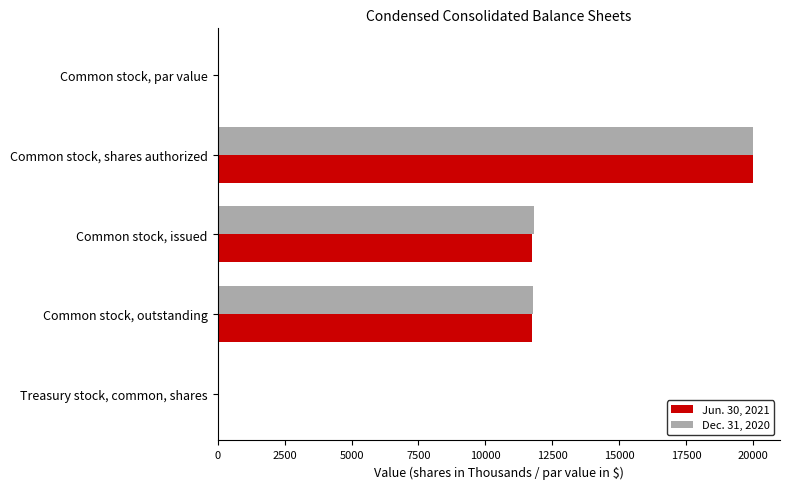

Is the value of Jun. 30, 2021 at Treasury stock, common, shares greater than the value of Dec. 31, 2020 at Common stock, shares authorized?

No